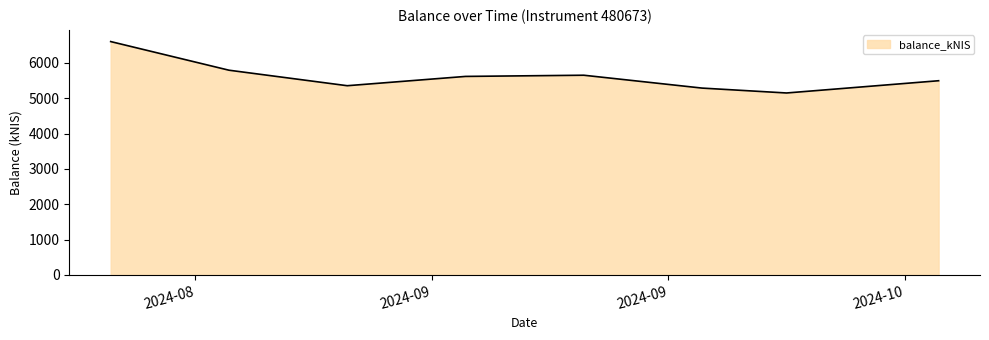

What is the maximum value shown in the chart?

6604.6